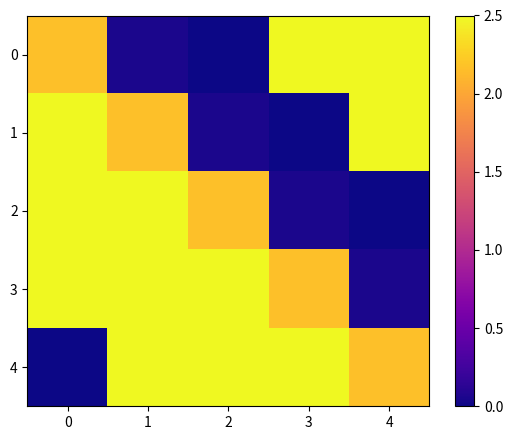

What is the total value across all series at 1?

9.7